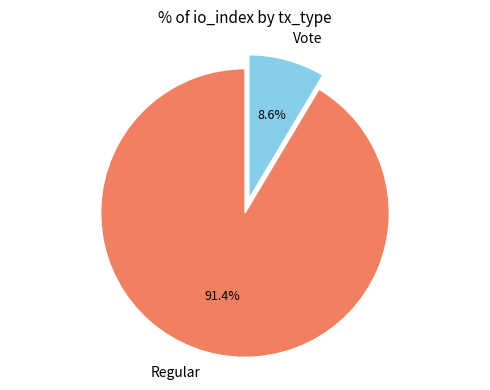

Which category has the smallest portion of the pie?

Vote